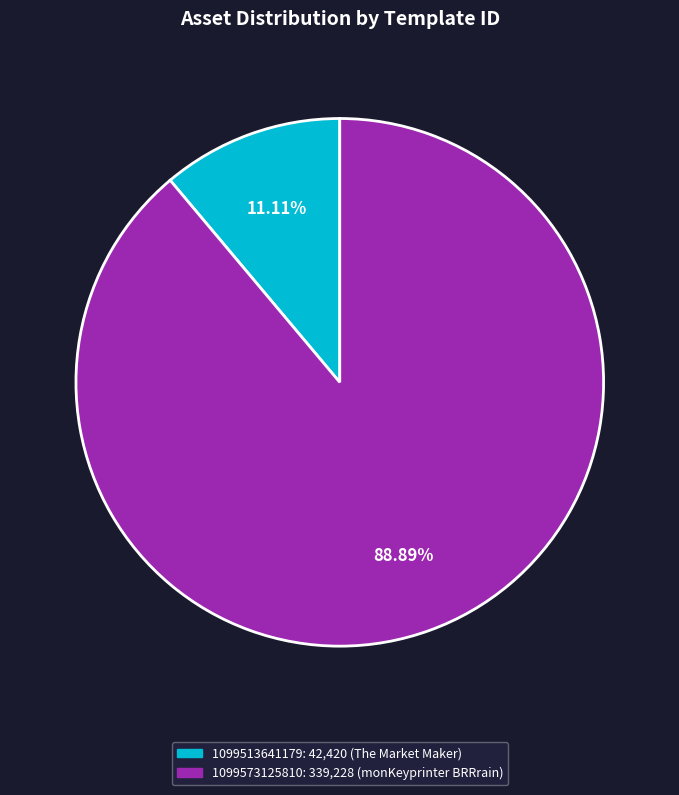

Rank the categories by value from lowest to highest.

1099513641179, 1099573125810